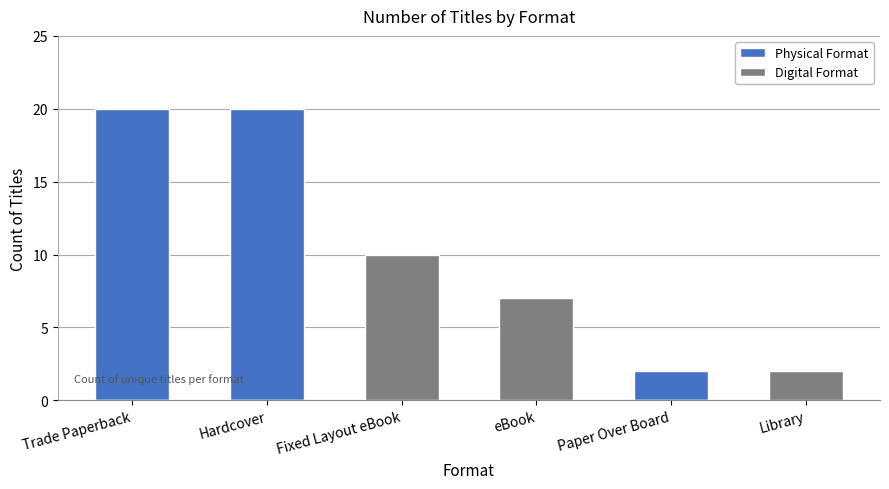

What is the label of the 3rd bar from the left?

Fixed Layout eBook